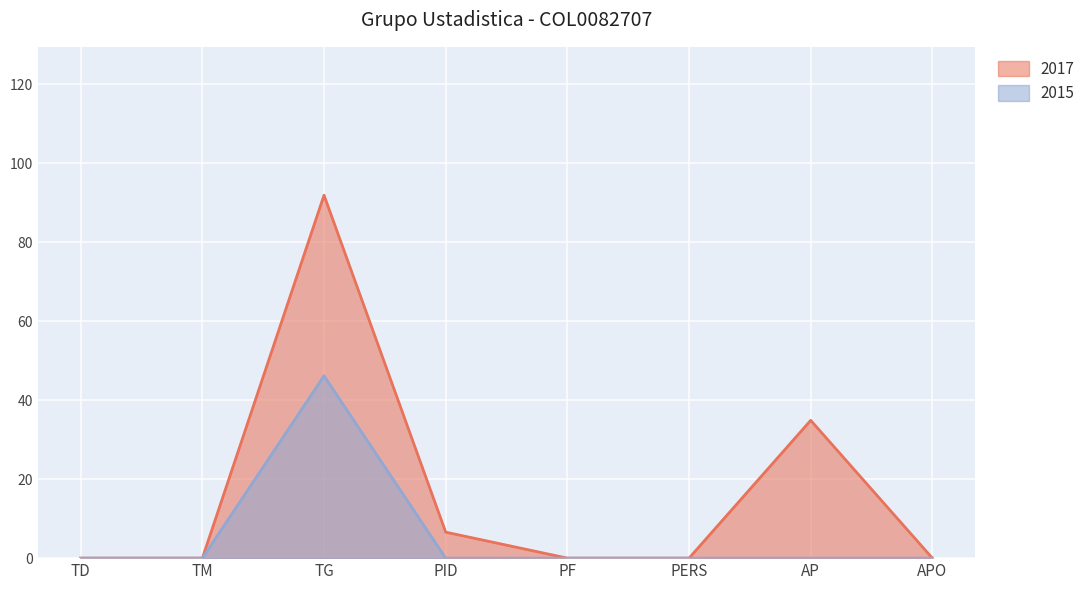

Which category has the lowest value across all series?

TD